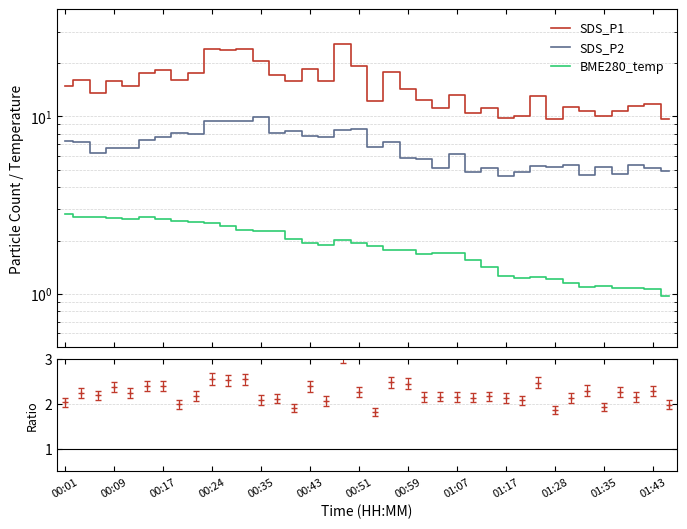

What is the difference between the SDS_P1 values at 29 and 24?

0.1